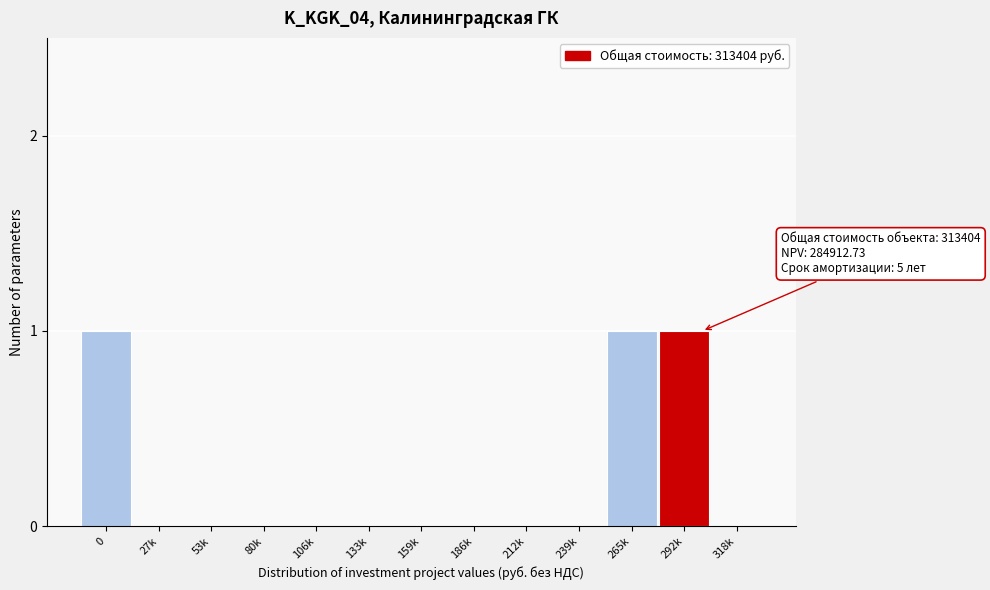

Reading left to right, transcribe all the data shown in this chart.

0=1	27k=0	53k=0	80k=0	106k=0	133k=0	159k=0	186k=0	212k=0	239k=0	265k=1	292k=1	318k=0